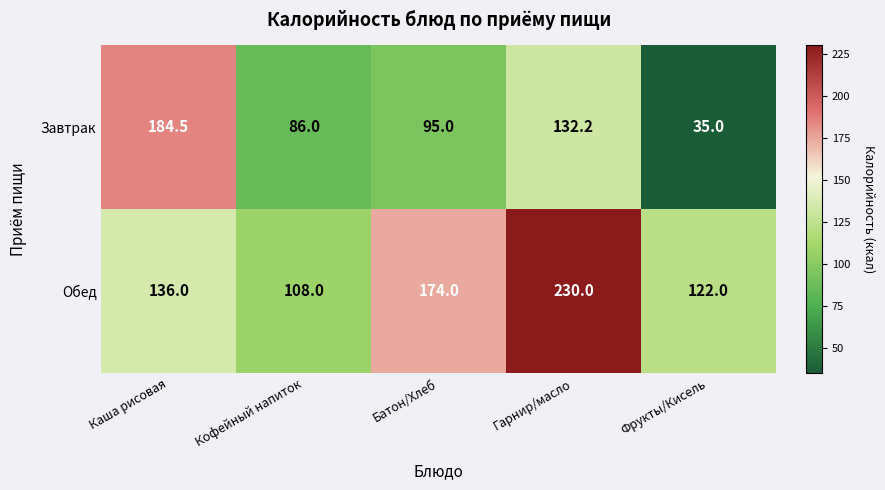

What is the difference between the maximum and minimum values in the Обед series?

122.0